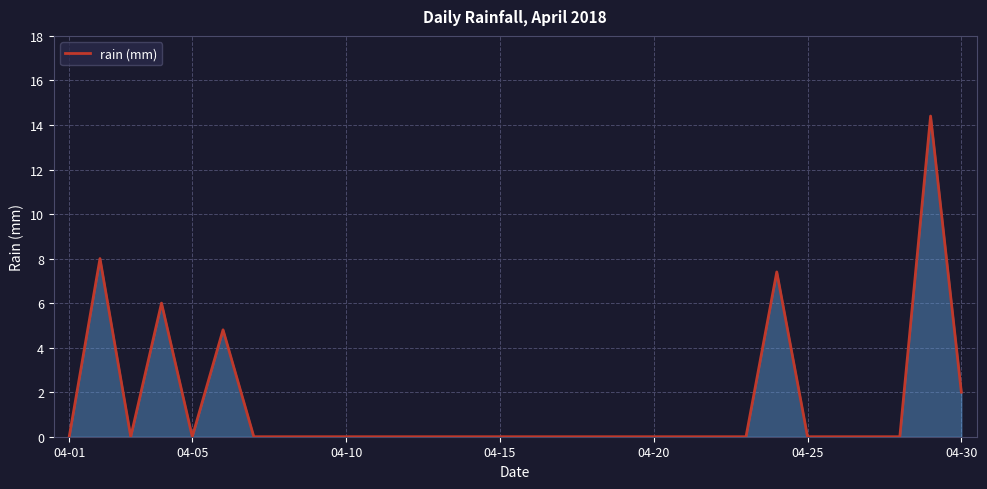

Reading right to left, list all the values displayed in this chart.

2.0	14.4	0.0	0.0	0.0	0.0	7.4	0.0	0.0	0.0	0.0	0.0	0.0	0.0	0.0	0.0	0.0	0.0	0.0	0.0	0.0	0.0	0.0	0.0	4.8	0.0	6.0	0.0	8.0	0.0